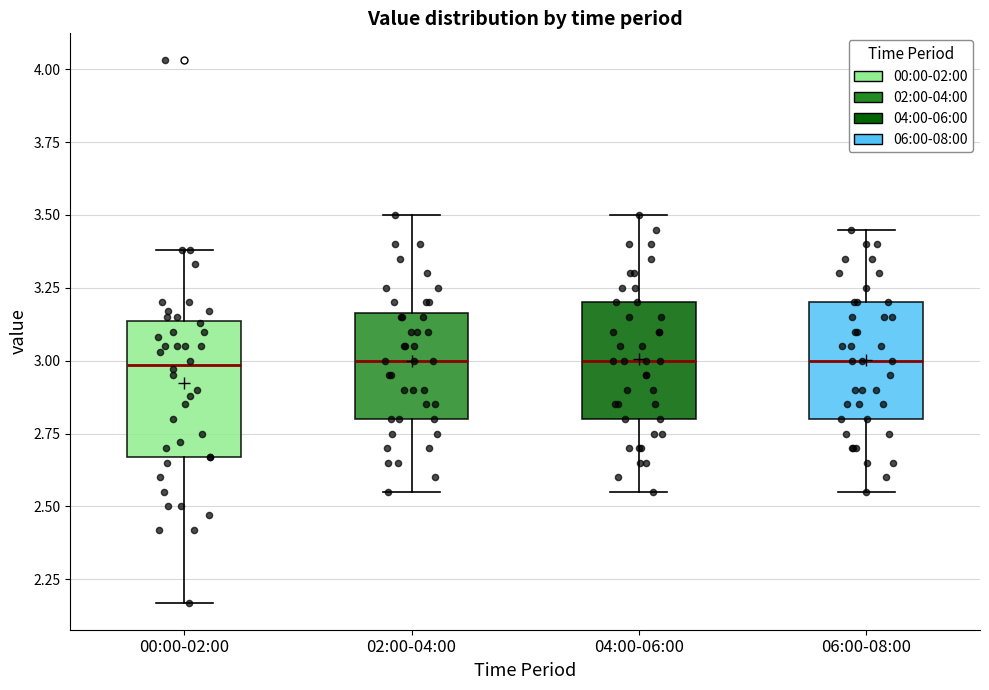

Reading left to right, read every box against the y-axis: the position of its median line, the range the box covers, and the ends of its whiskers. The values are not printed on the chart, so give them approximately, as read against the axis.

00:00-02:00: median 3.00, box 2.65 to 3.15, whiskers 2.15 to 3.40
02:00-04:00: median 3.00, box 2.80 to 3.15, whiskers 2.55 to 3.50
04:00-06:00: median 3.00, box 2.80 to 3.20, whiskers 2.55 to 3.50
06:00-08:00: median 3.00, box 2.80 to 3.20, whiskers 2.55 to 3.45